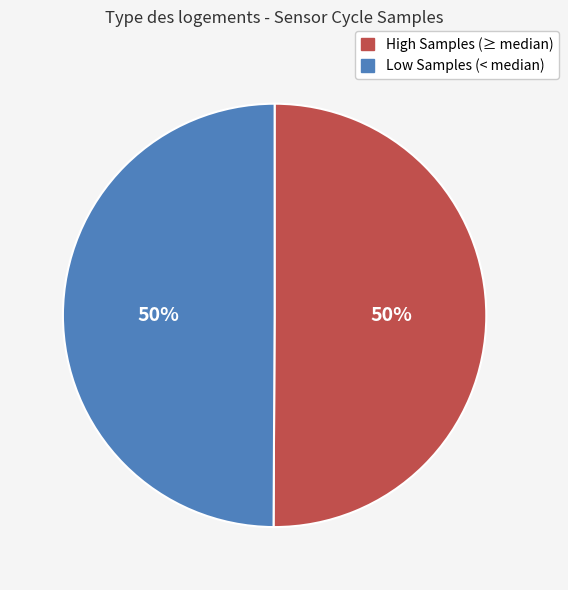

To the nearest percent, what is the average slice percentage?

50%